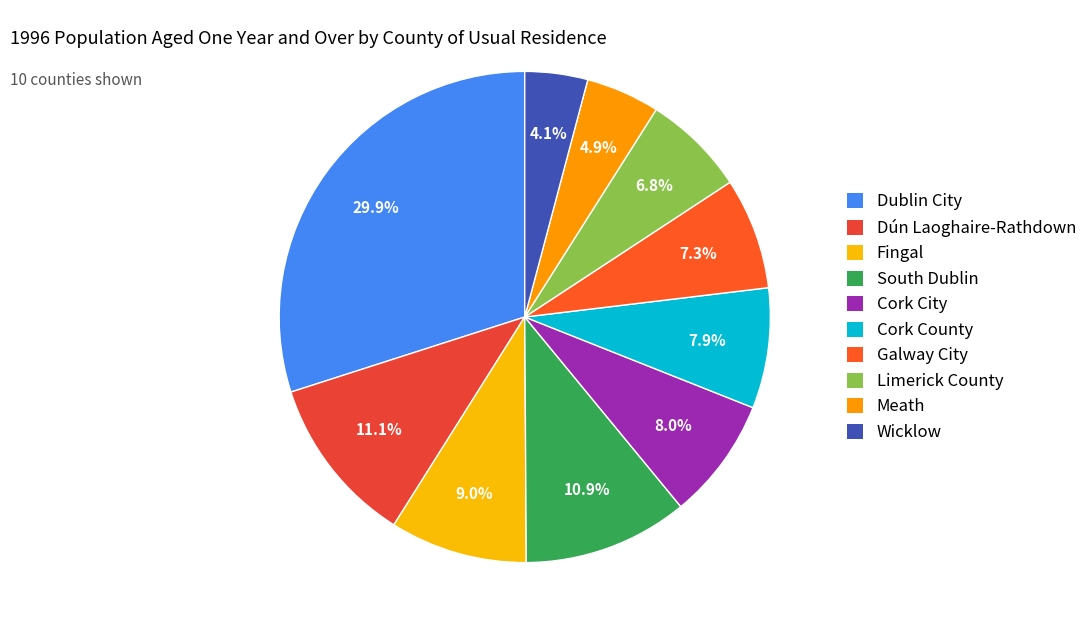

To the nearest percent, what percentage of the pie is Wicklow?

4%